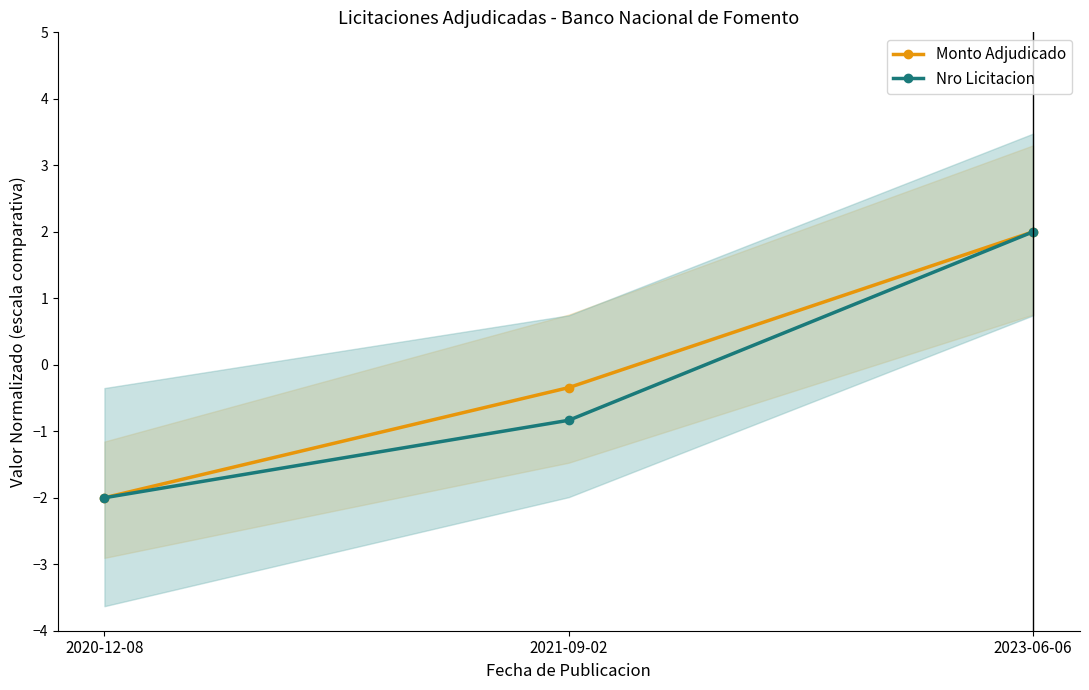

Reading left to right, extract all data points from this chart.

Monto Adjudicado: 2020-12-08=-2.0	2021-09-02=-0.3	2023-06-06=2.0
Nro Licitacion: 2020-12-08=-2.0	2021-09-02=-0.8	2023-06-06=2.0